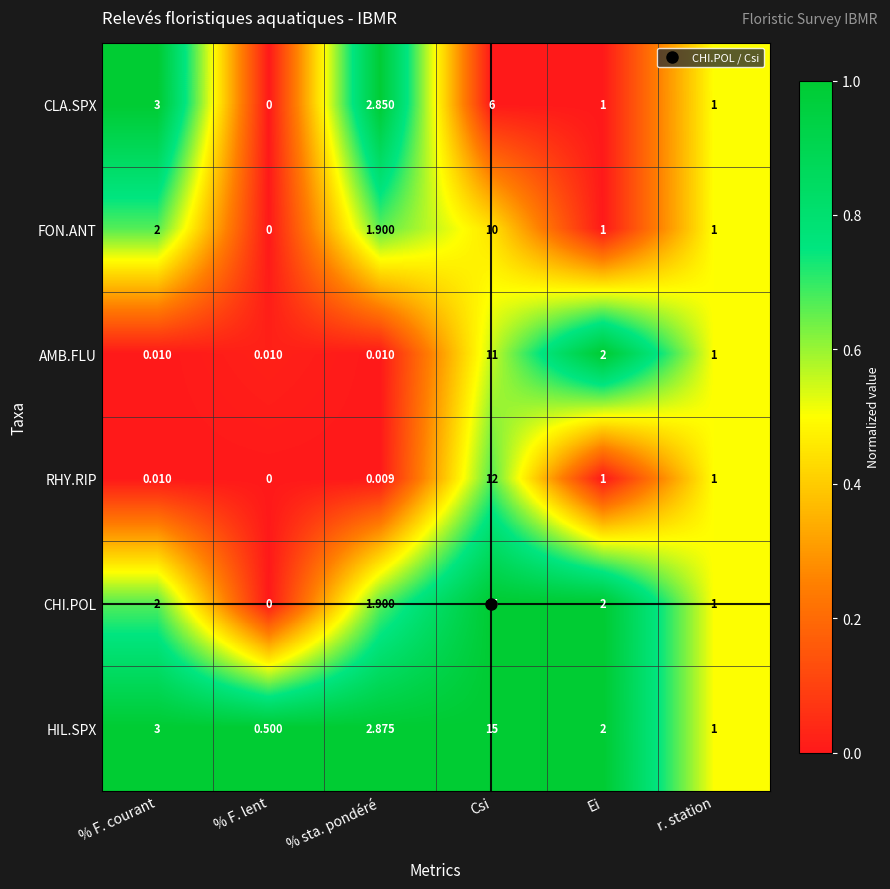

Which series changed the most between % sta. pondéré and r. station?

HIL.SPX